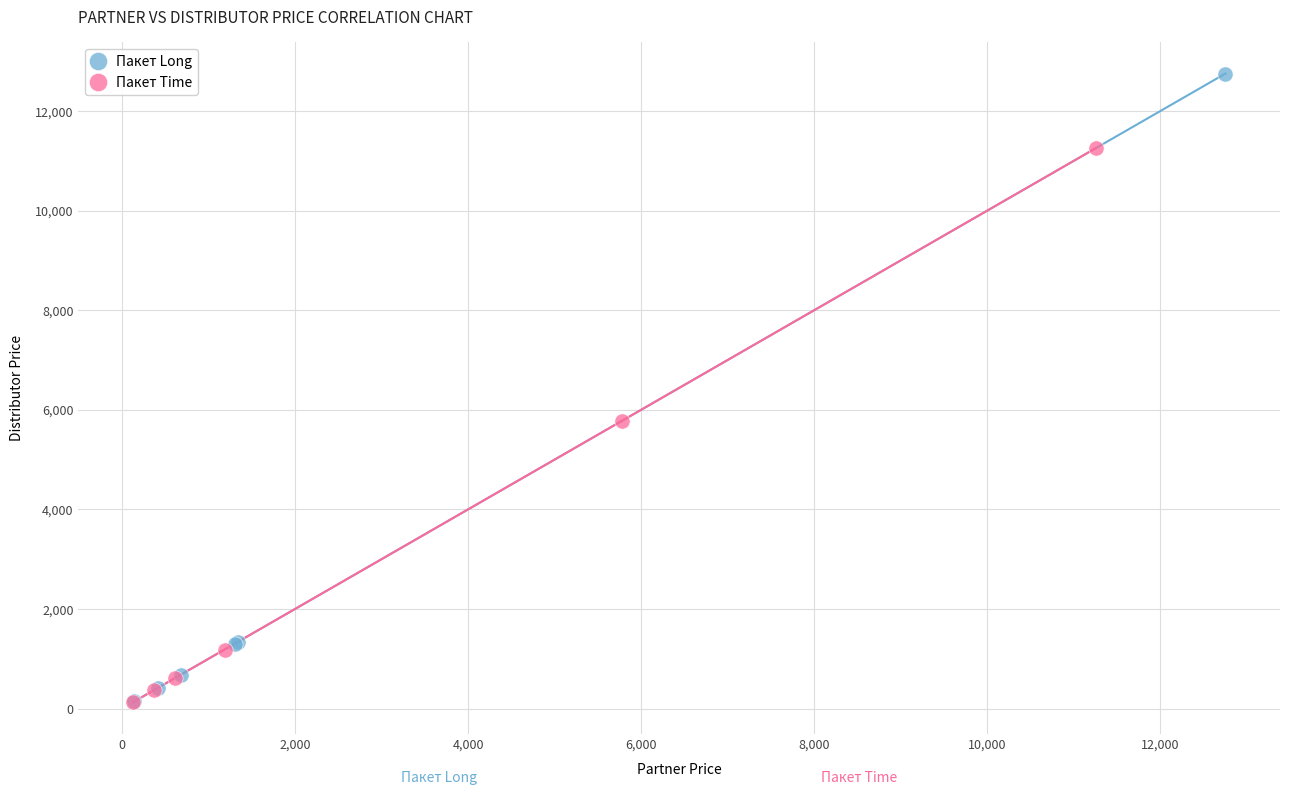

Which series has the largest Y range (max minus min)?

Пакет Long